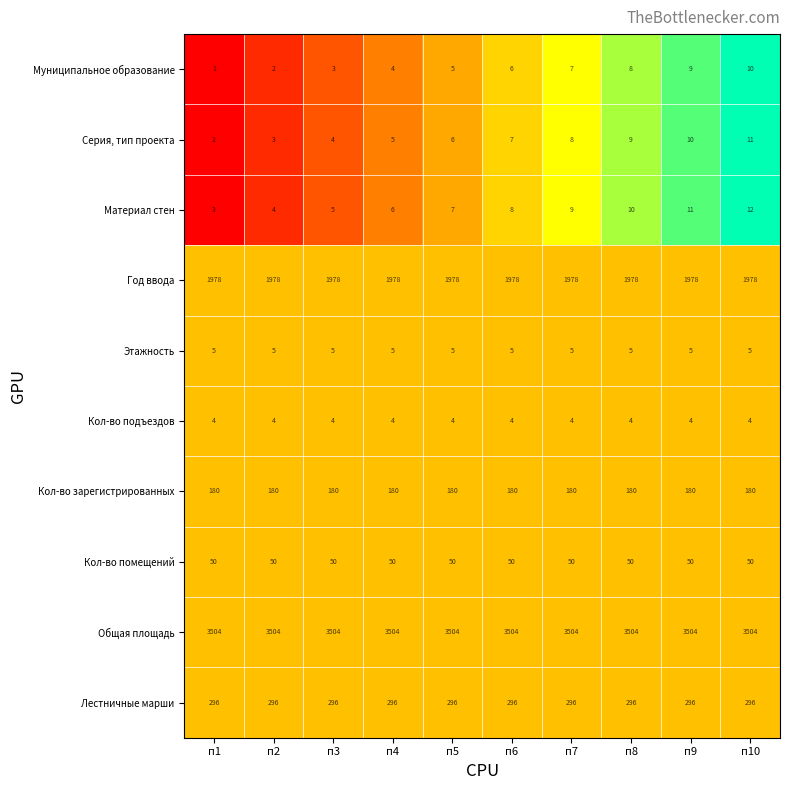

What is the total value across all series at п8?

6044